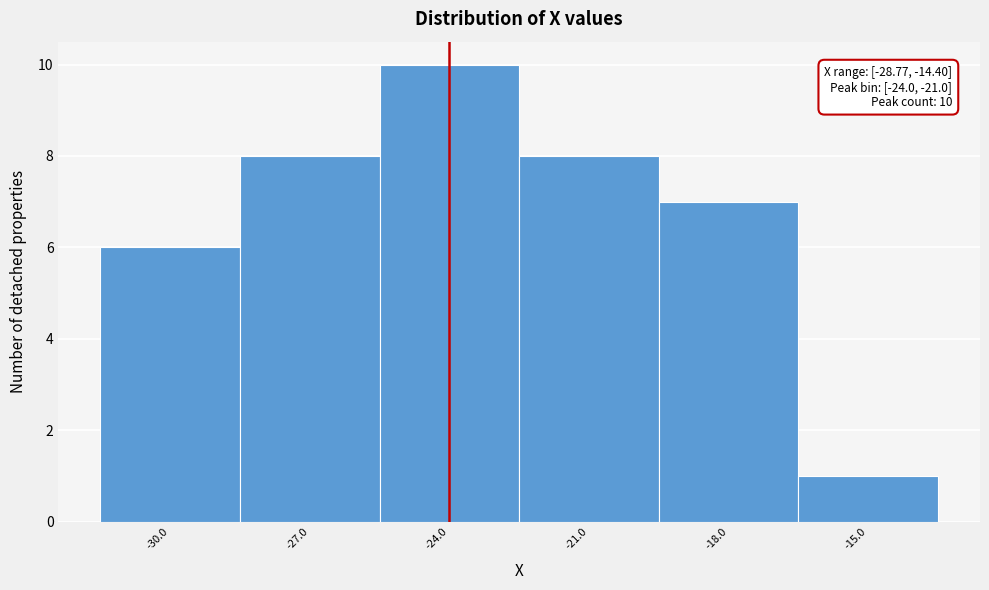

Reading right to left, list all the values displayed in this chart.

-15.0=1	-18.0=7	-21.0=8	-24.0=10	-27.0=8	-30.0=6